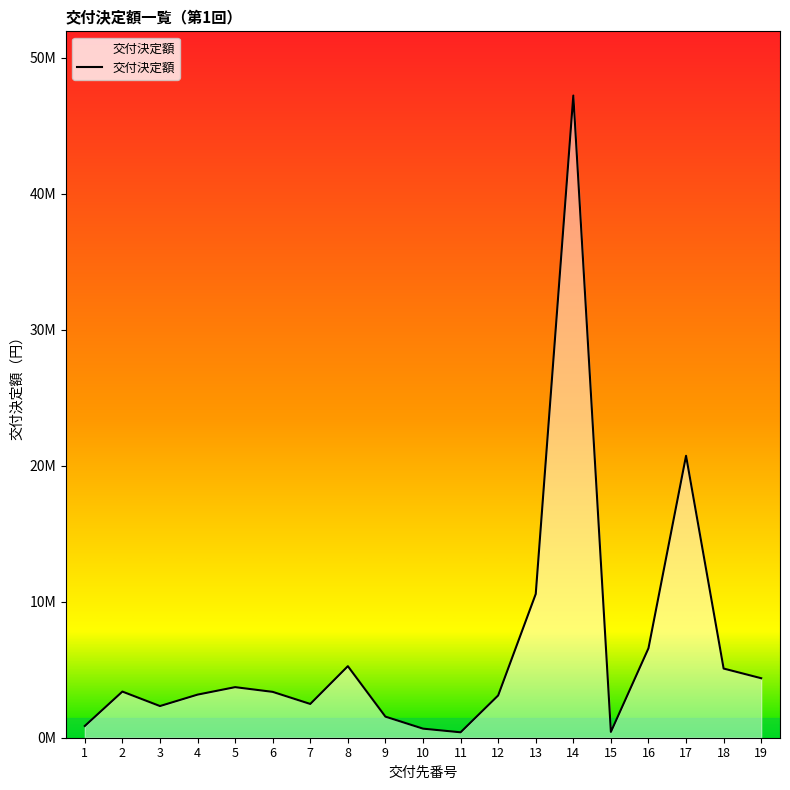

What is the difference between the maximum and minimum values?

46828000